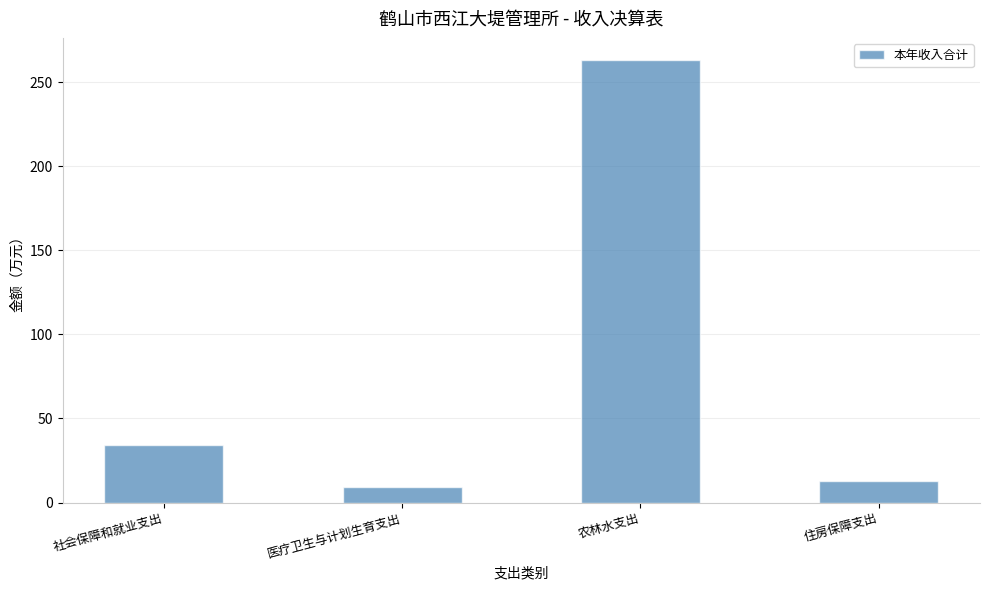

What is the label of the 4th bar from the left?

住房保障支出